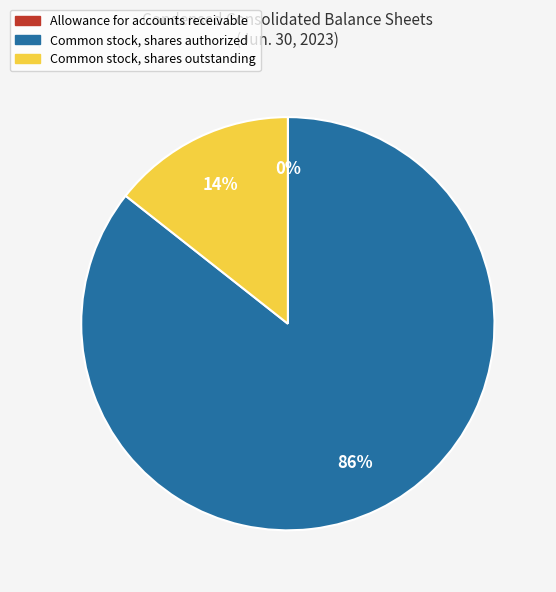

To the nearest percent, what is the difference between the largest and smallest slice percentages?

86%